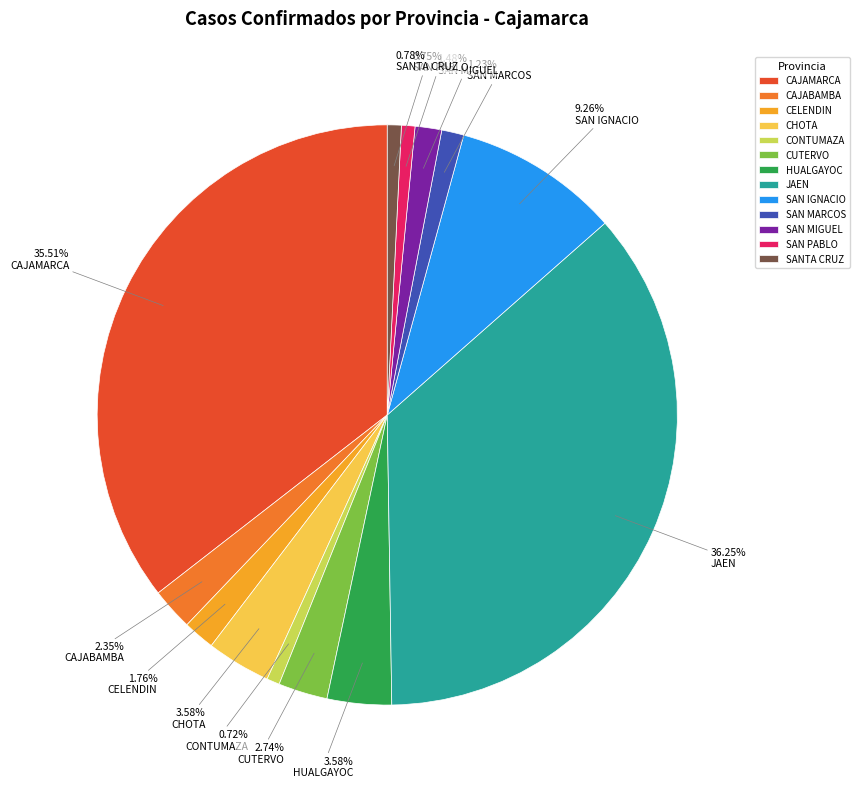

Is the sum of CONTUMAZA and SAN MIGUEL greater than half?

No